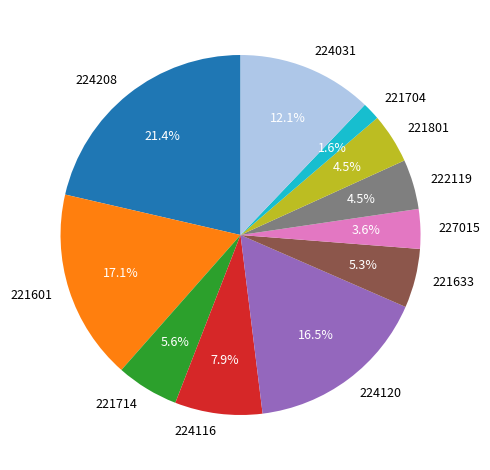

To the nearest percent, what is the difference between the largest and smallest slice percentages?

20%